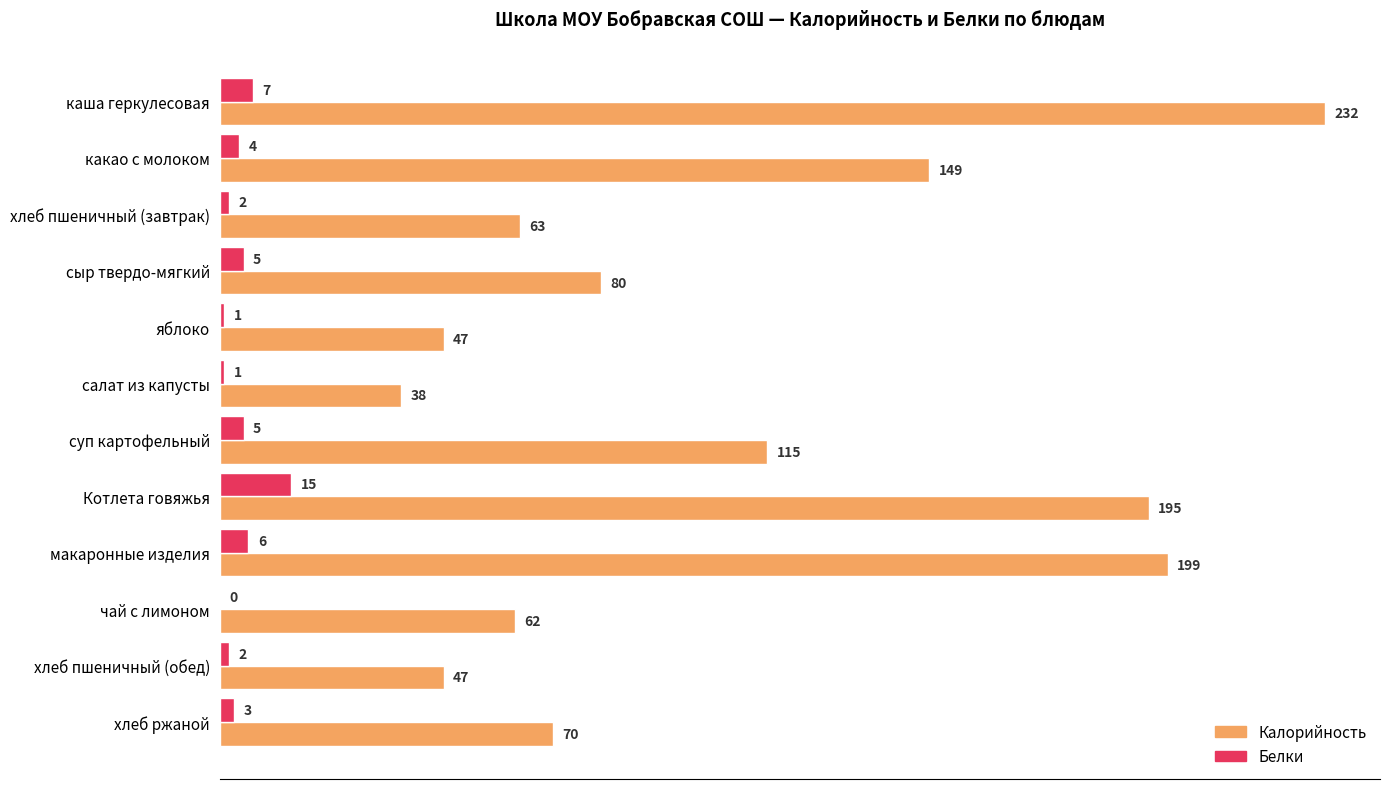

The Калорийность series shows 38 at салат из капусты. True or false?

True